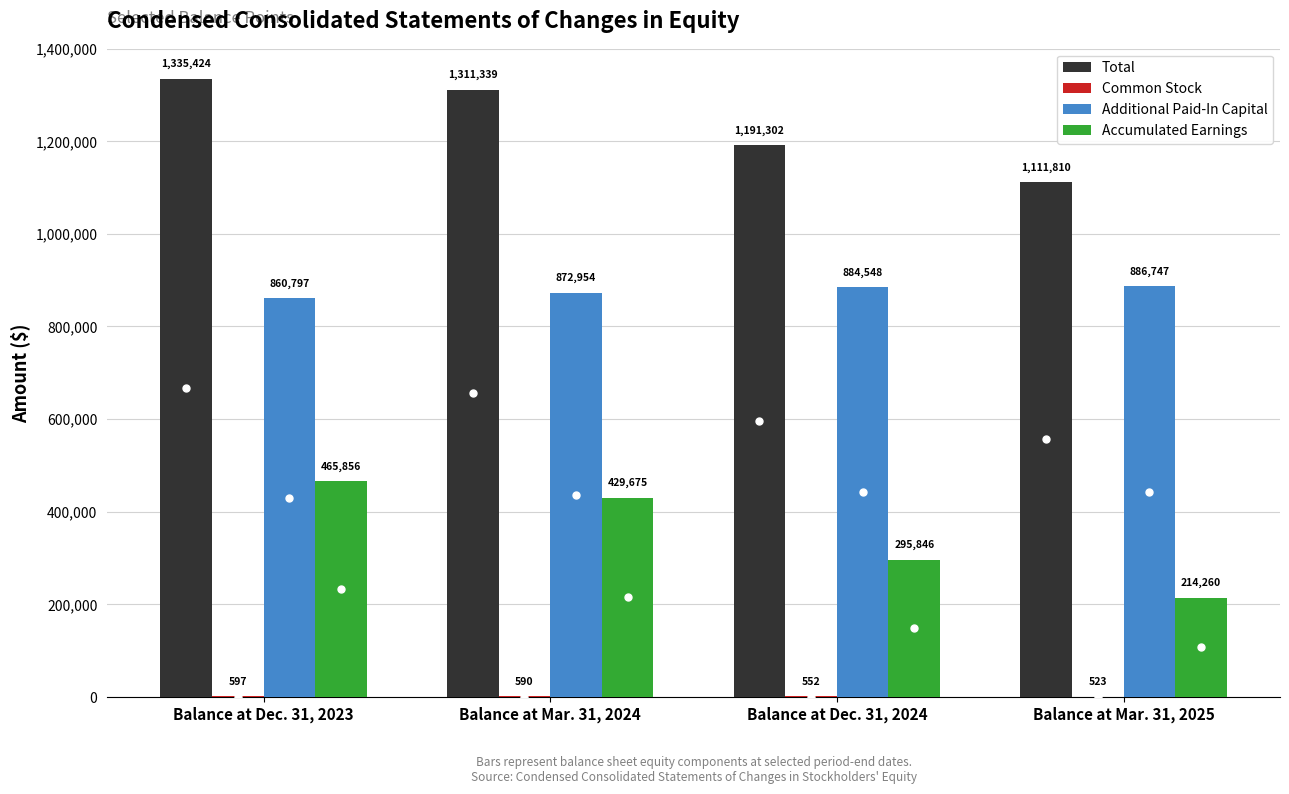

What is the total value across all series at Balance at Dec. 31, 2024?

2372248